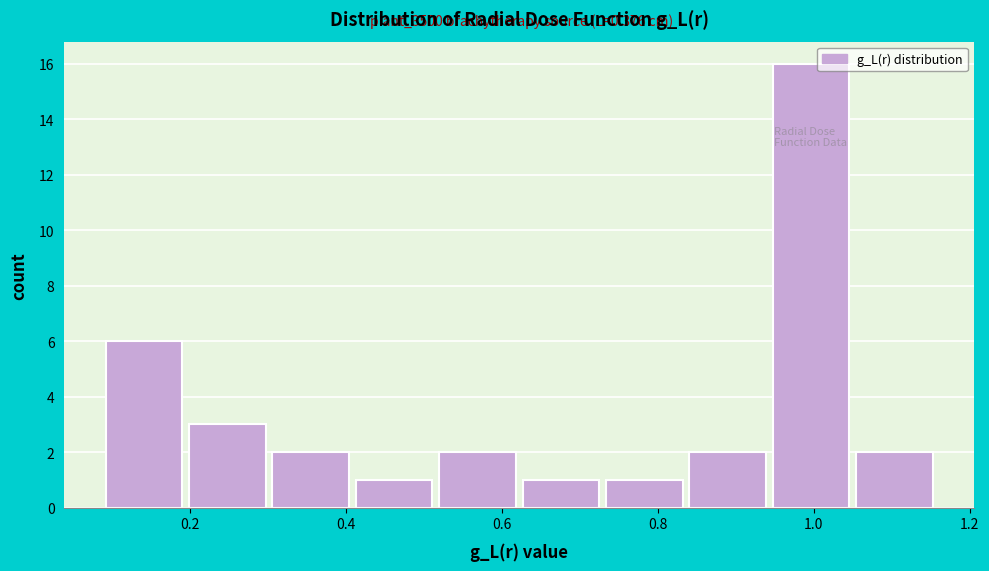

Which range on the x-axis has the tallest bar?

0.94 to 1.06